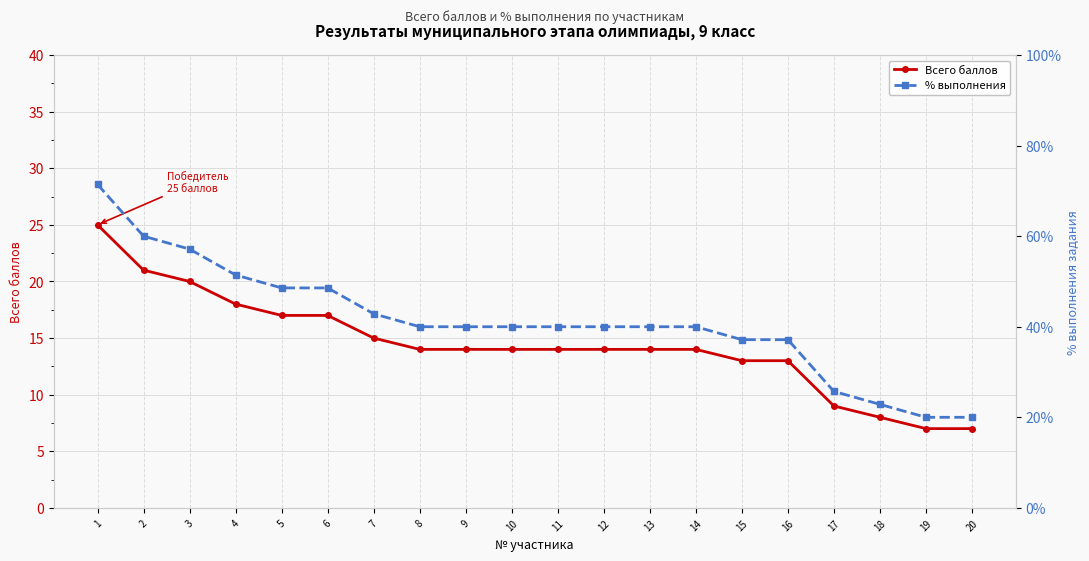

Which category has the lowest value in the % выполнения series?

19